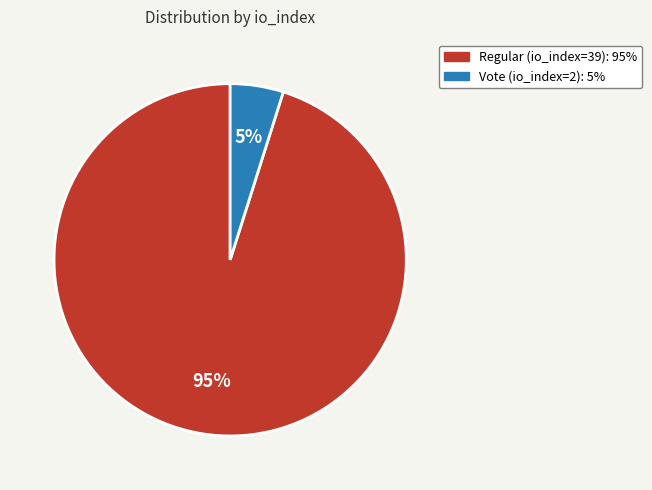

Count the number of slices in the pie.

2